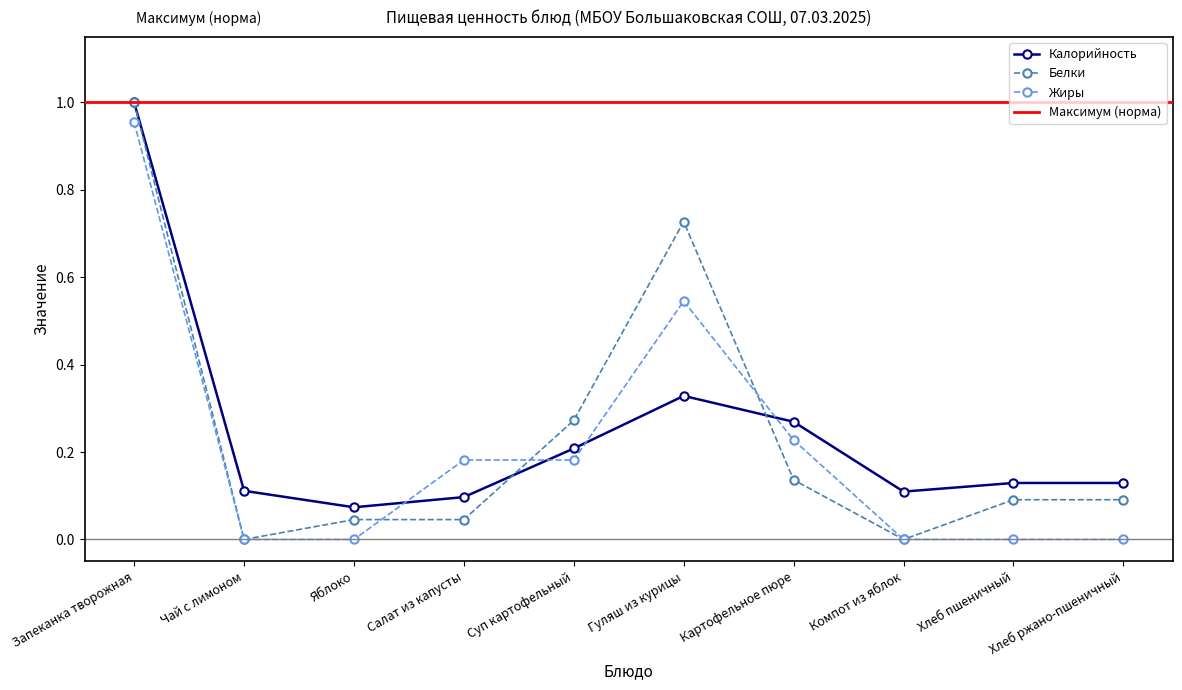

What is the difference between the second highest and minimum values in the Белки series?

0.7